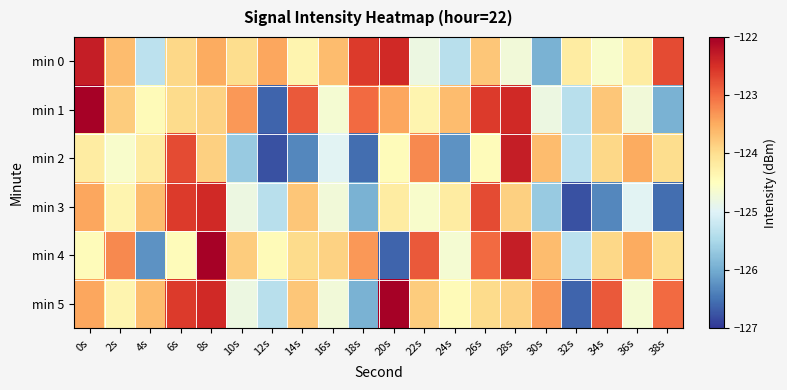

At how many categories does at least one series exceed -124?

19